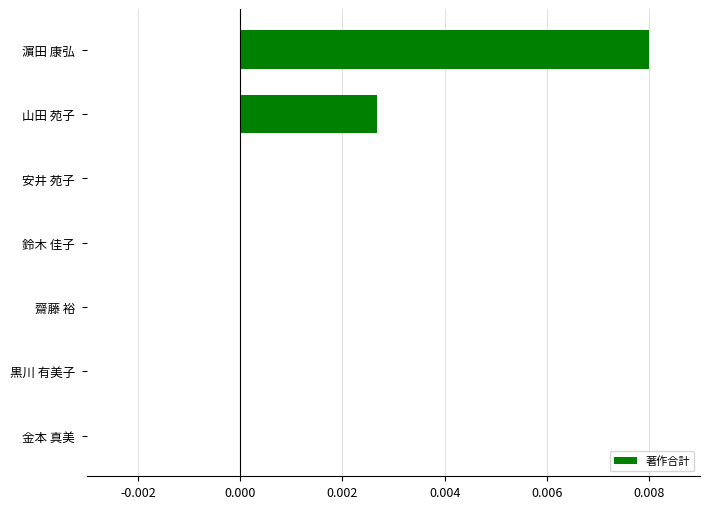

Is it true that the value at 金本 真美 is 0.0?

True